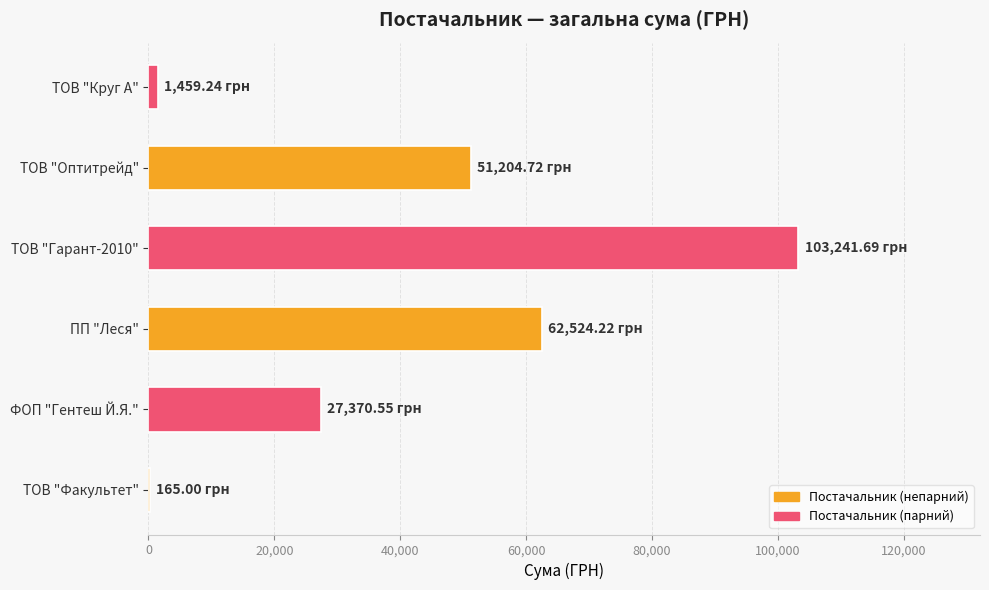

Where is the data nearest to the value 51703?

ТОВ "Оптитрейд"